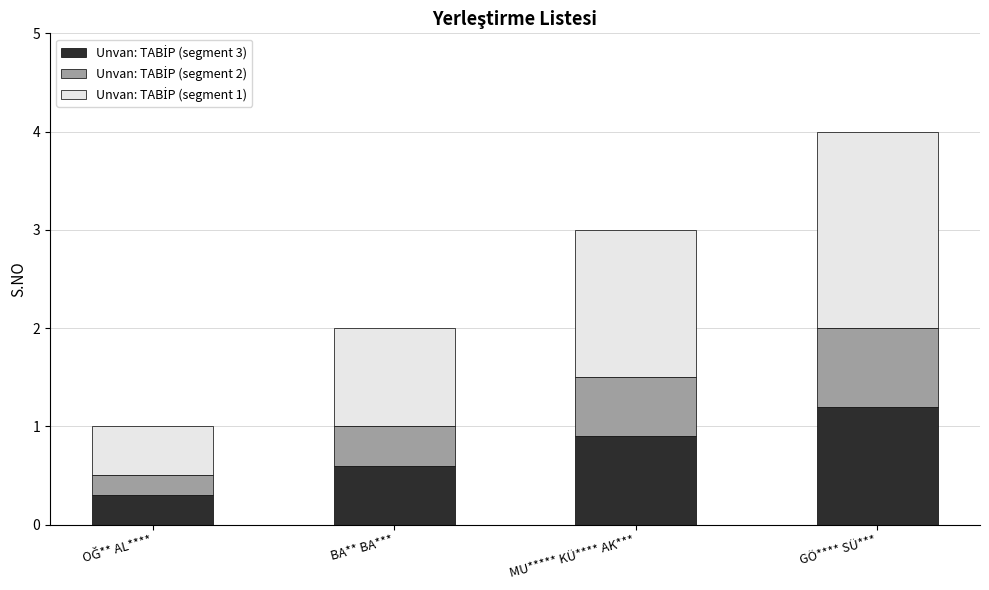

What is the total value across all series at MU***** KÜ**** AK***?

3.0